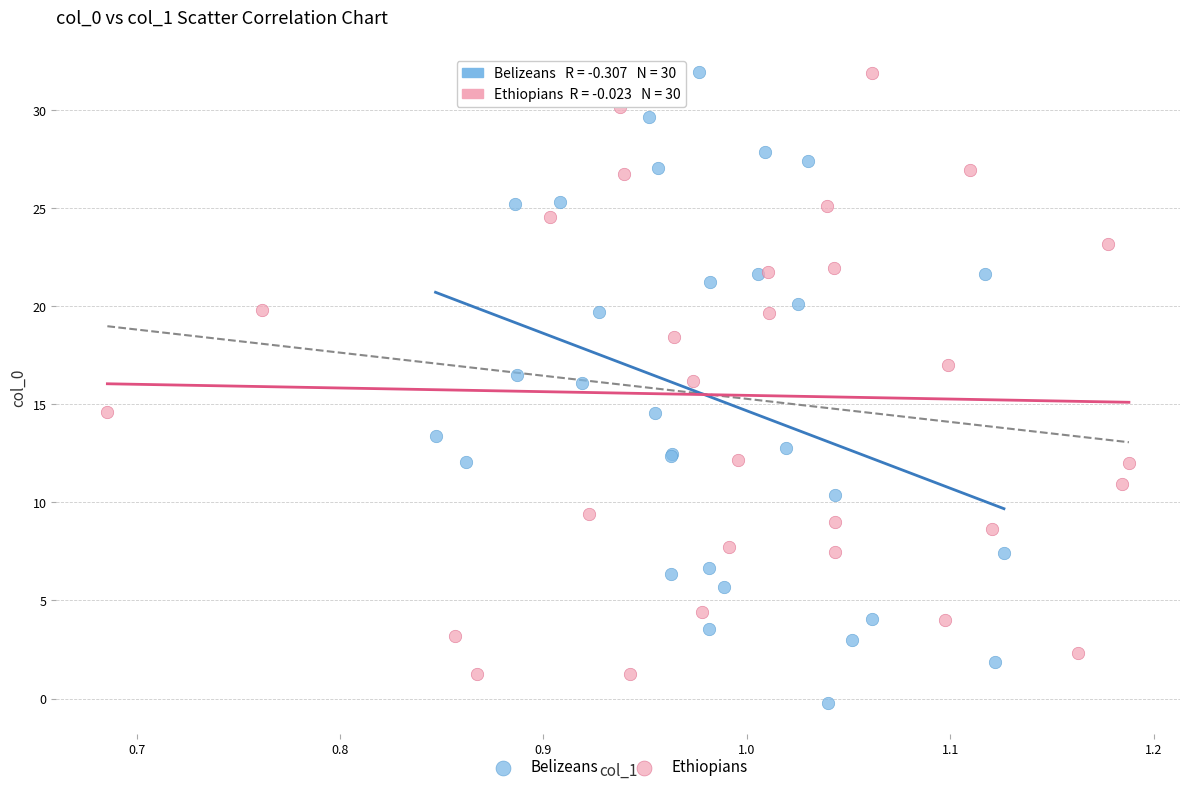

Which series reaches the minimum Y coordinate?

Belizeans